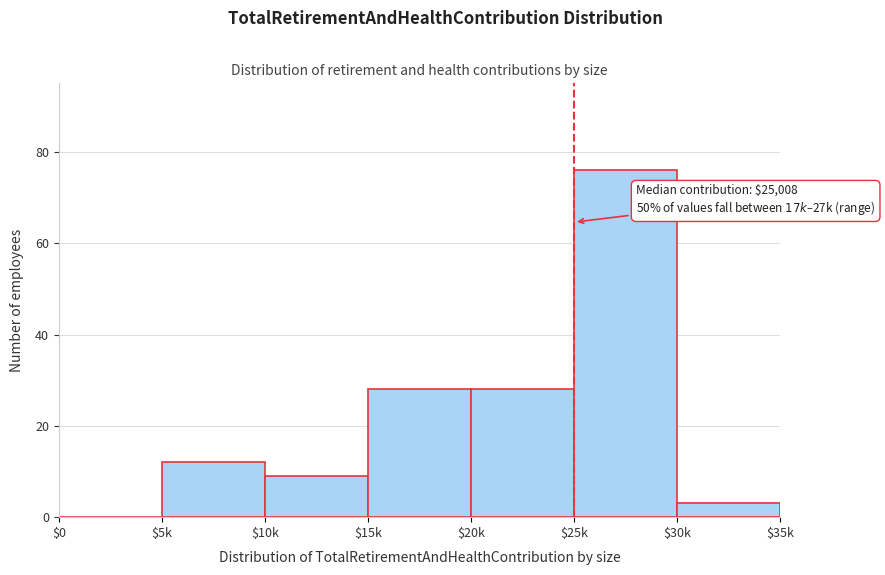

Is it true that the value at $20k is 28?

True